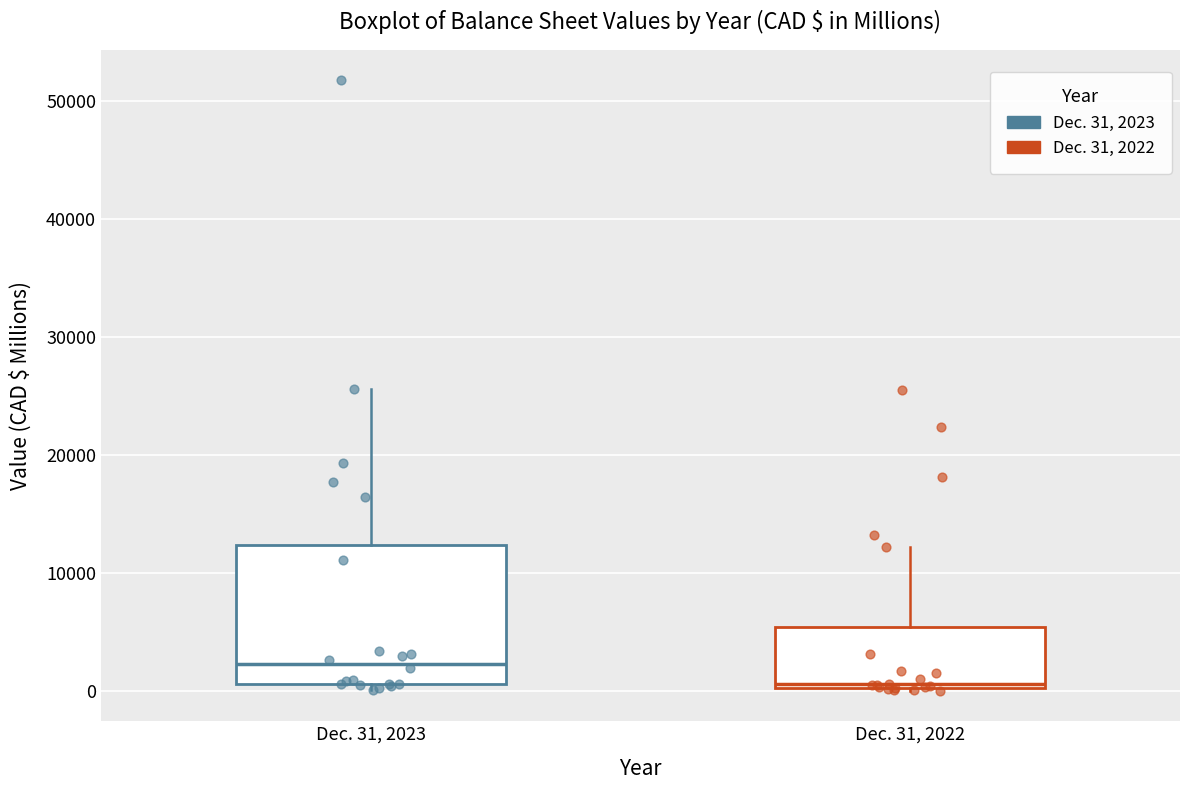

Where does the median line of the box for Dec. 31, 2023 sit on the y-axis? The values are not printed on the chart, so give them approximately, as read against the axis.

2000